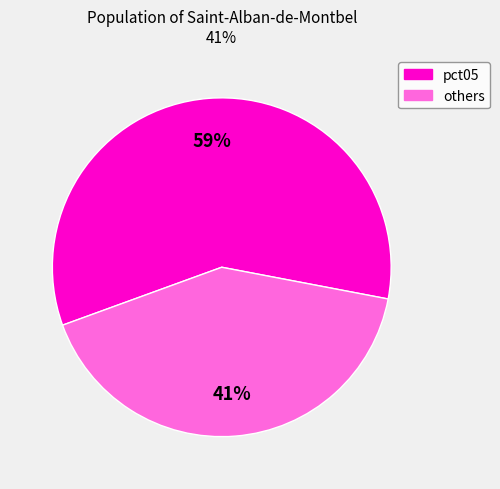

How many segments does this pie chart have?

2